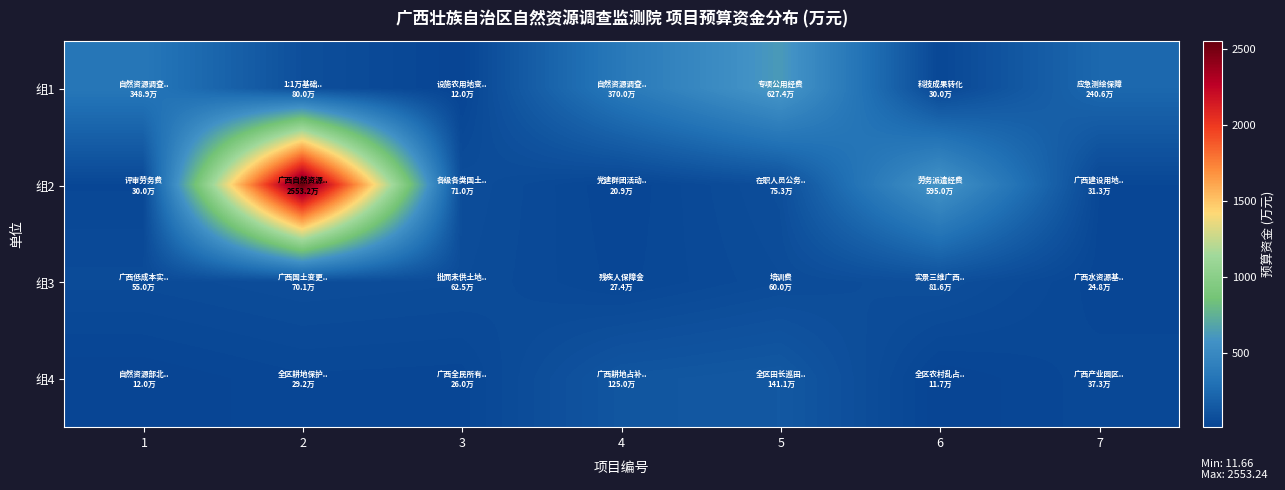

What is the smallest value displayed?

11.7